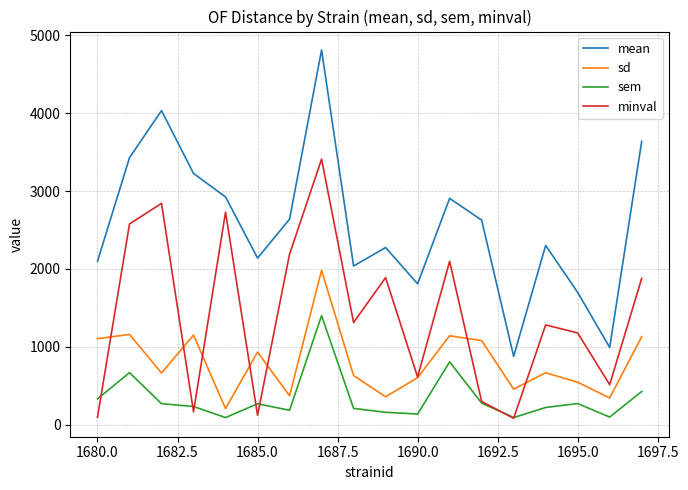

Rank the series by their average value, from highest to lowest.

mean, minval, sd, sem